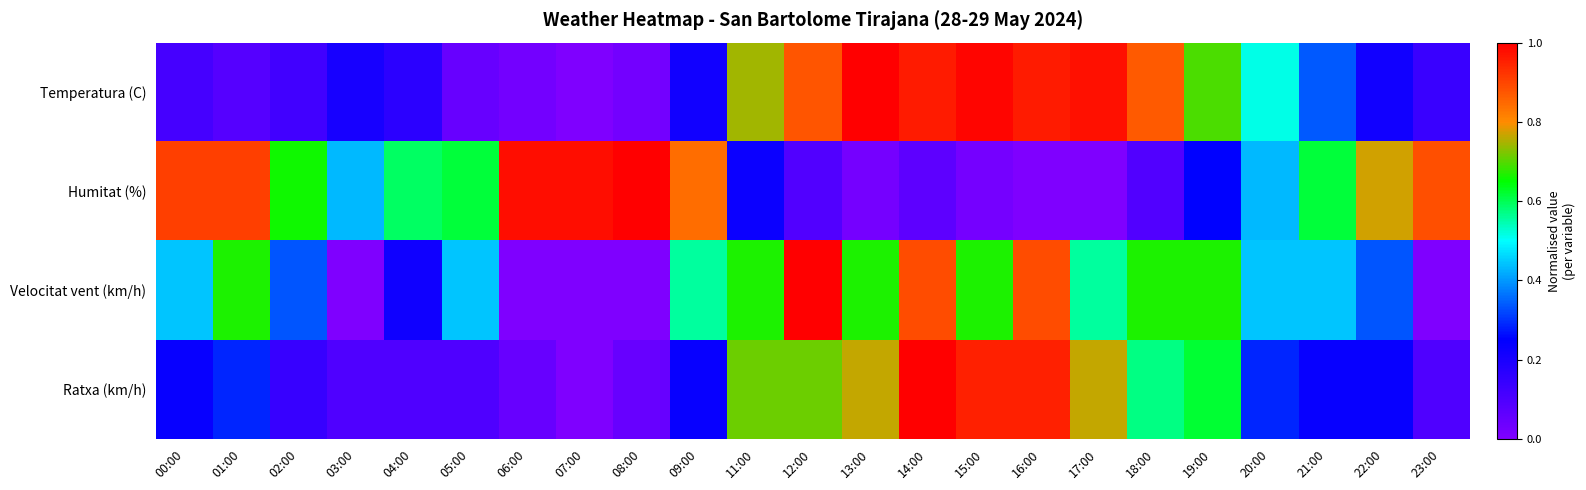

What is the spread (max minus min) of values at 23:00?

0.9